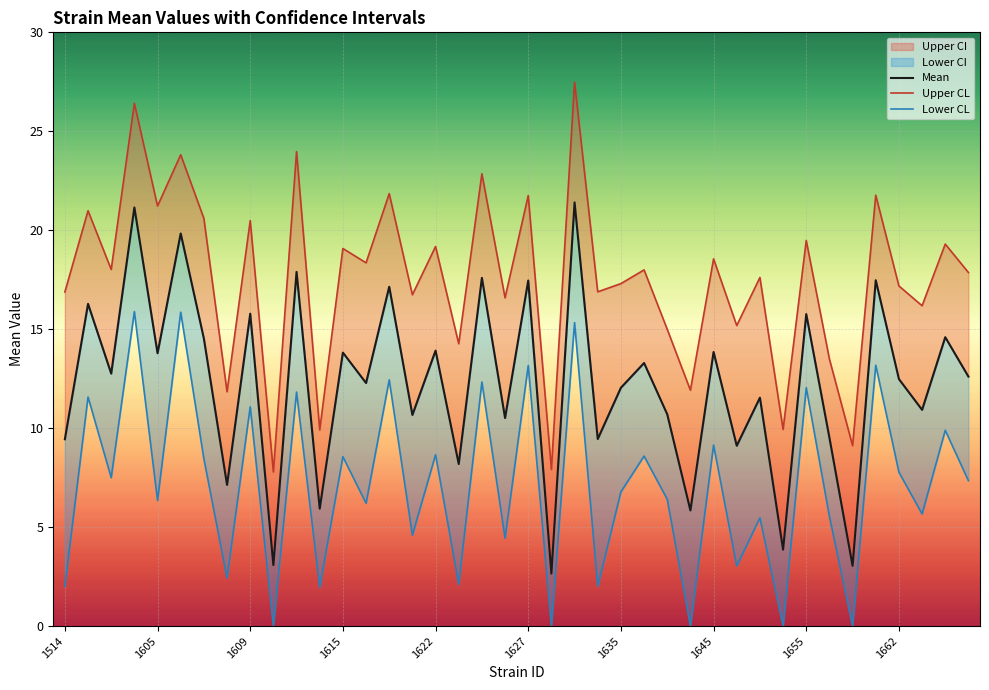

True or false: Upper CL and Lower CL cross at least once.

False